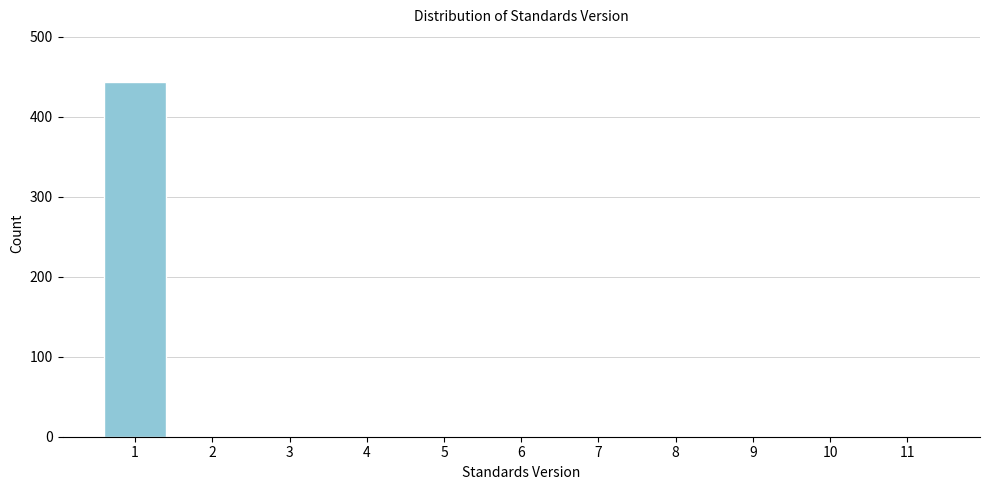

Reading left to right, transcribe all the data shown in this chart.

1=443	2=0	3=0	4=0	5=0	6=0	7=0	8=0	9=0	10=0	11=0